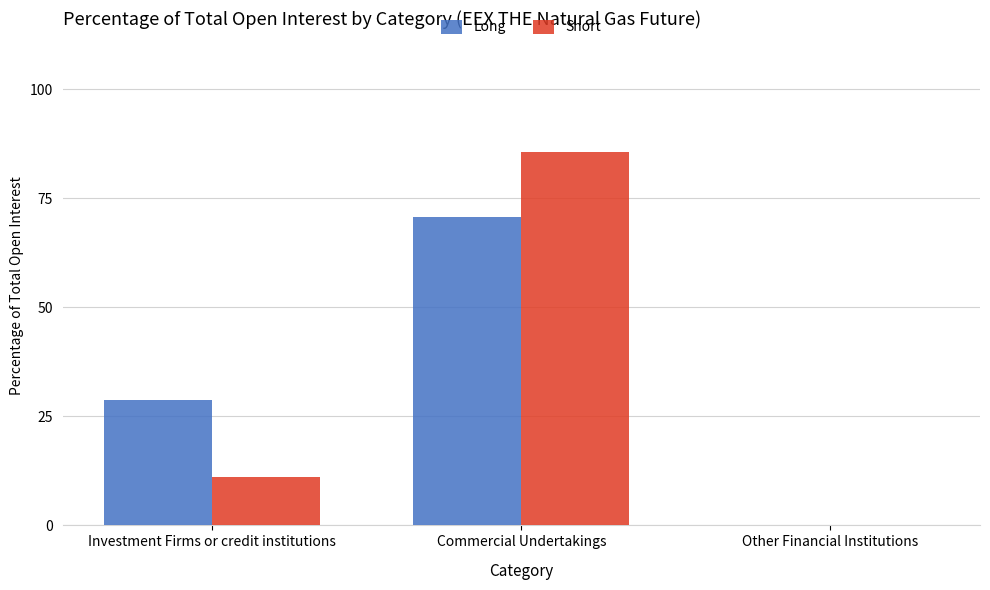

What value does the Short series have at Investment Firms or credit institutions?

11.1